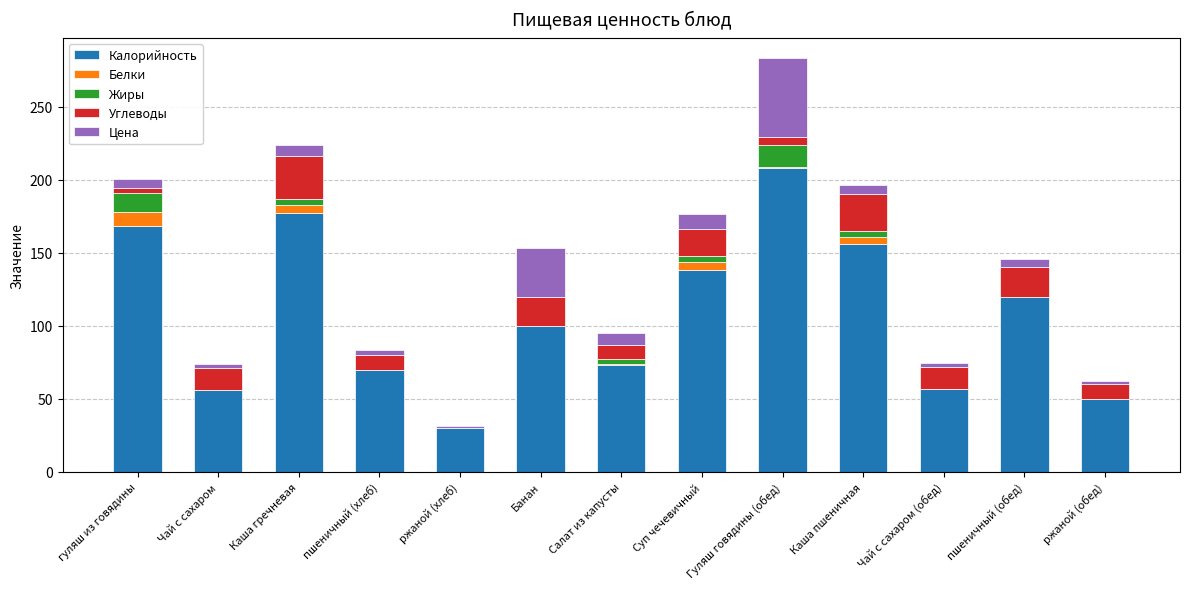

At which category is the sum across all series the highest?

Гуляш говядины (обед)